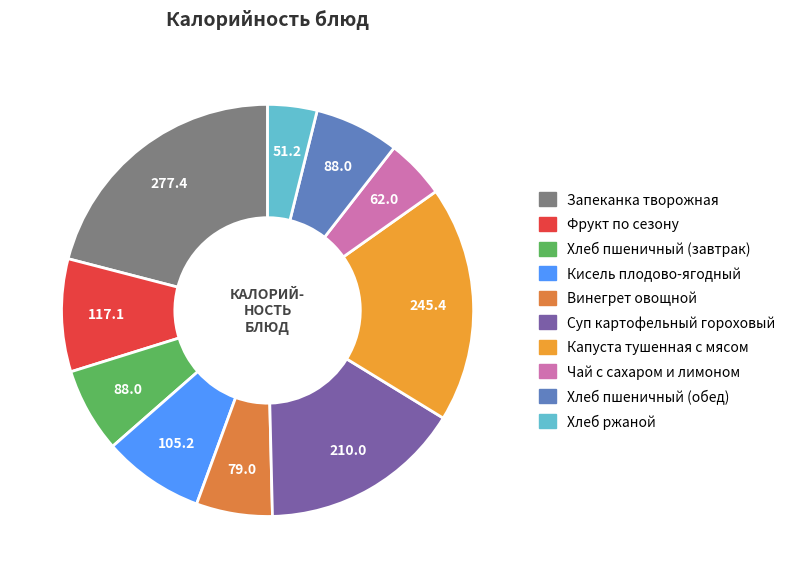

To the nearest percent, what is the combined percentage of Хлеб пшеничный (завтрак) and Кисель плодово-ягодный?

15%